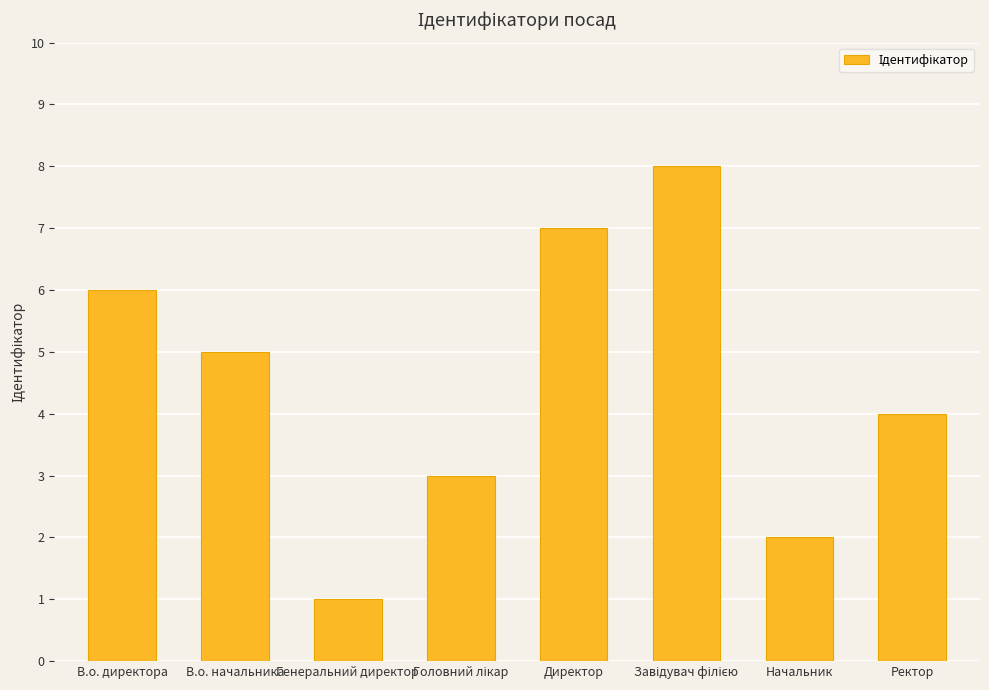

What is the label of the 7th bar from the right?

В.о. начальника